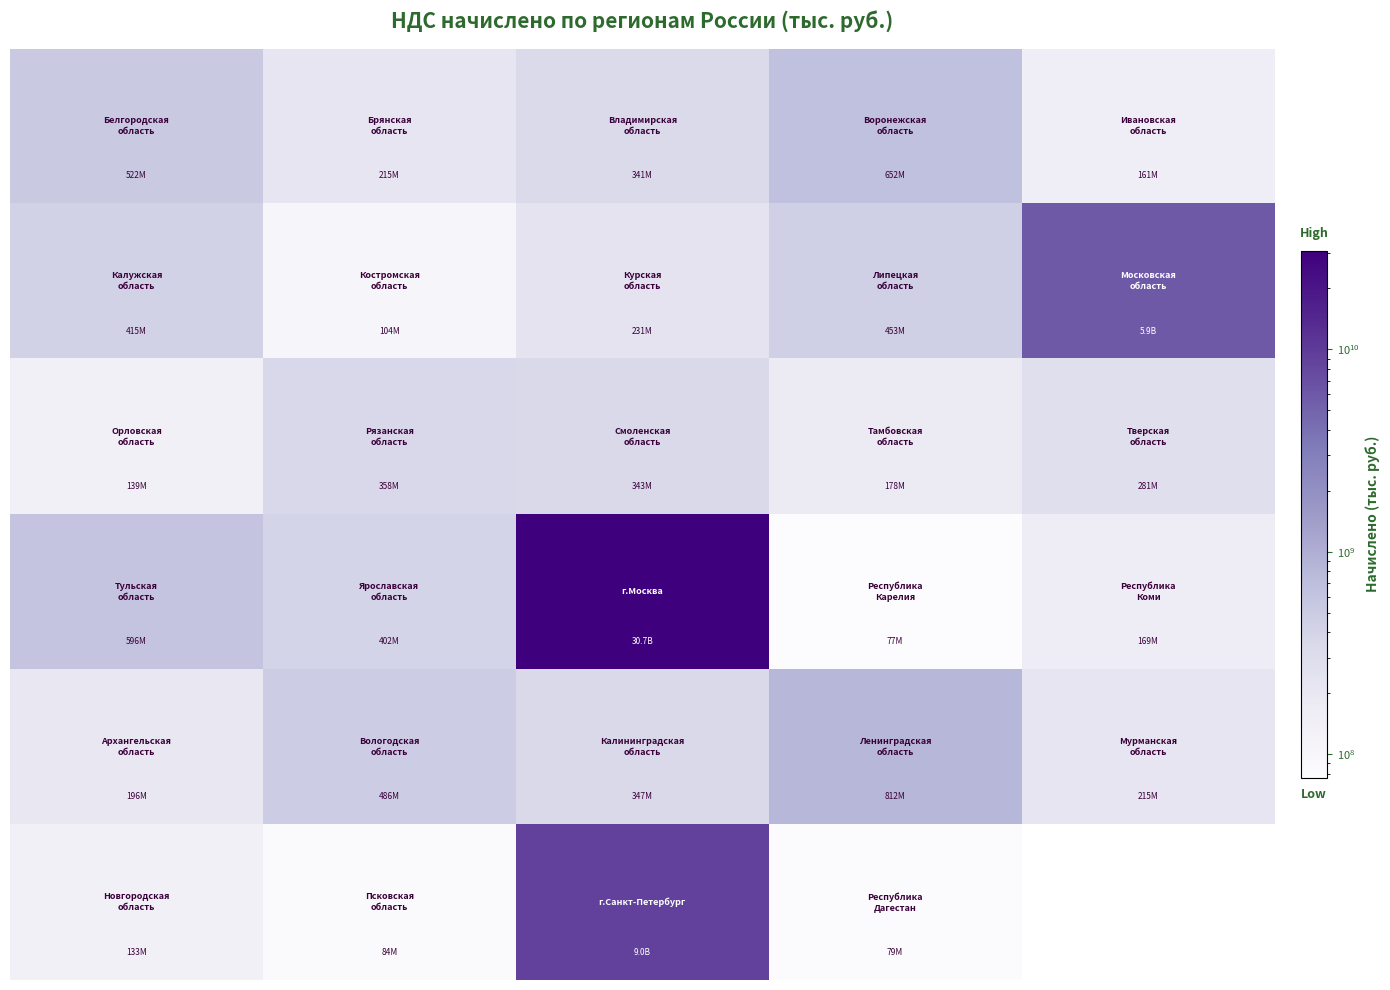

What is the minimum value shown in the chart?

76515382.0